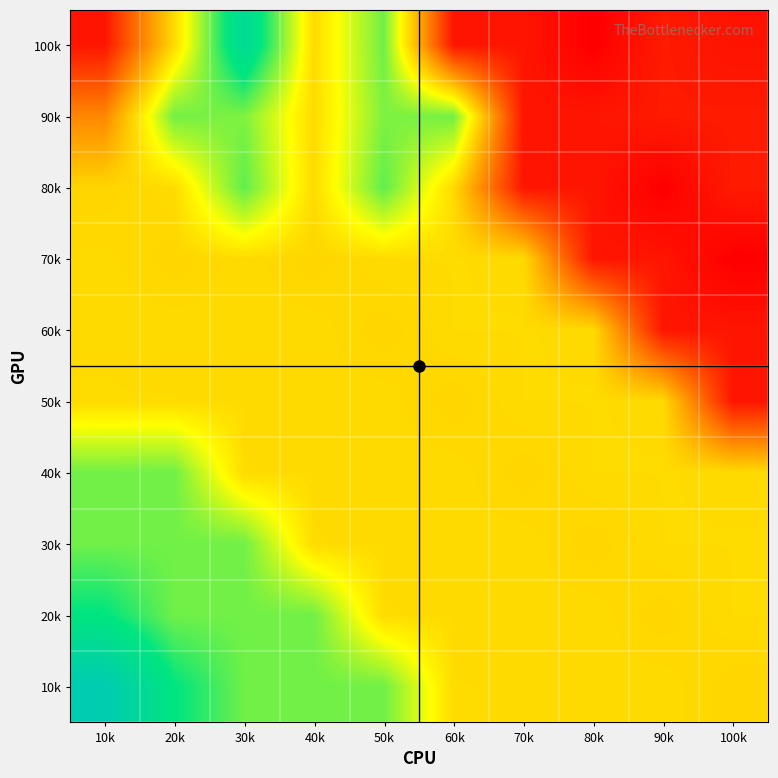

What is the difference between the highest and lowest values at 10k?

79440.2